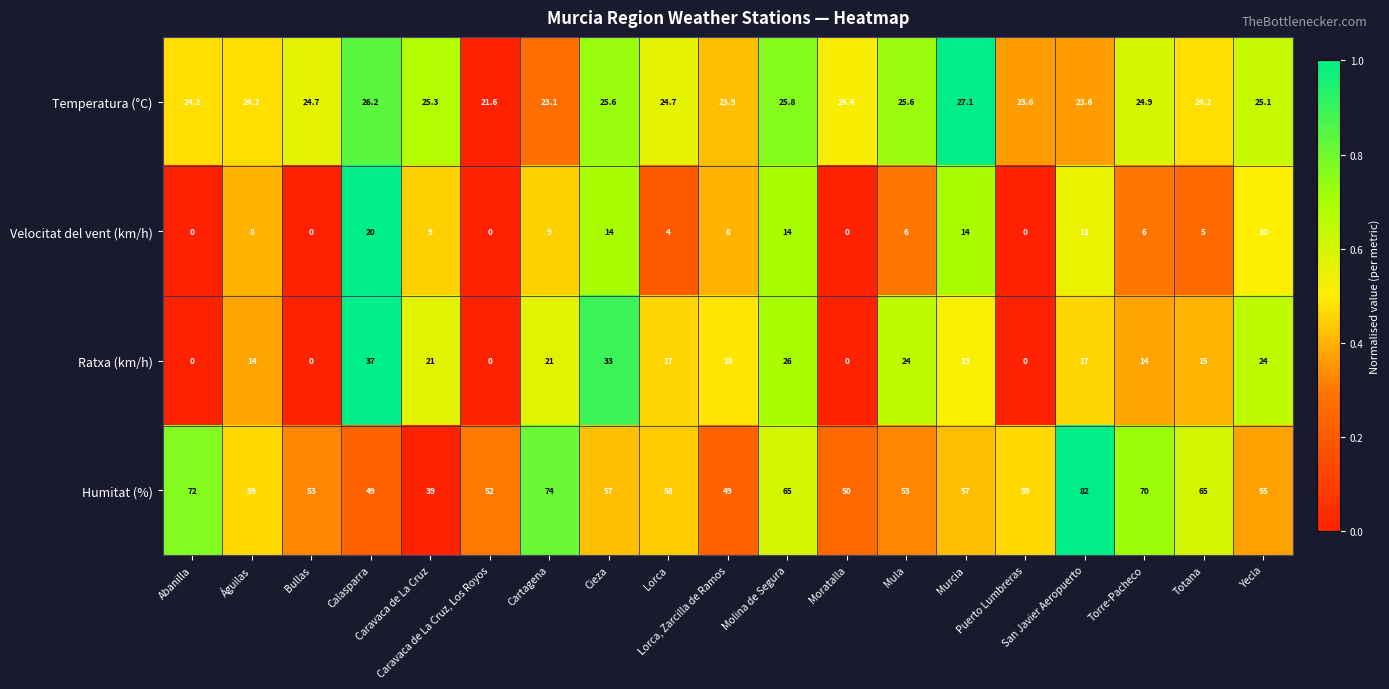

Which series has the widest spread of values?

Humitat (%)